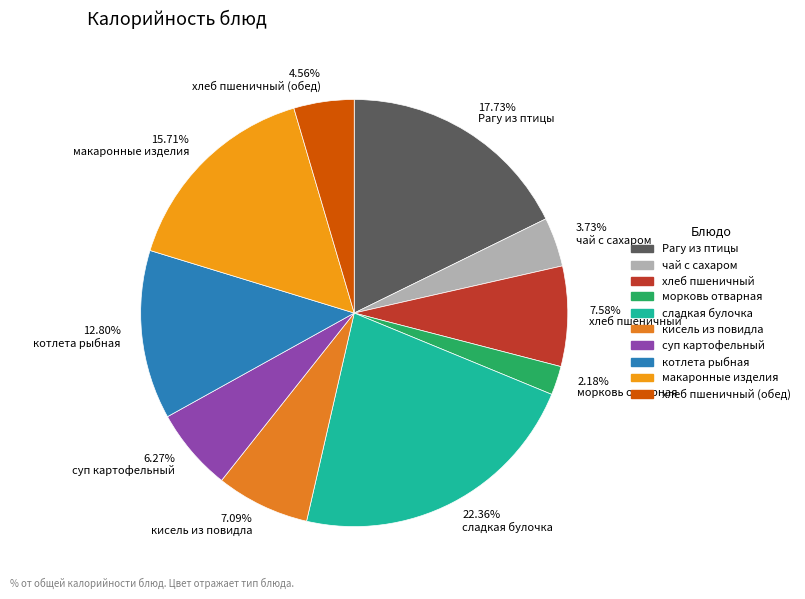

How many segments does this pie chart have?

10